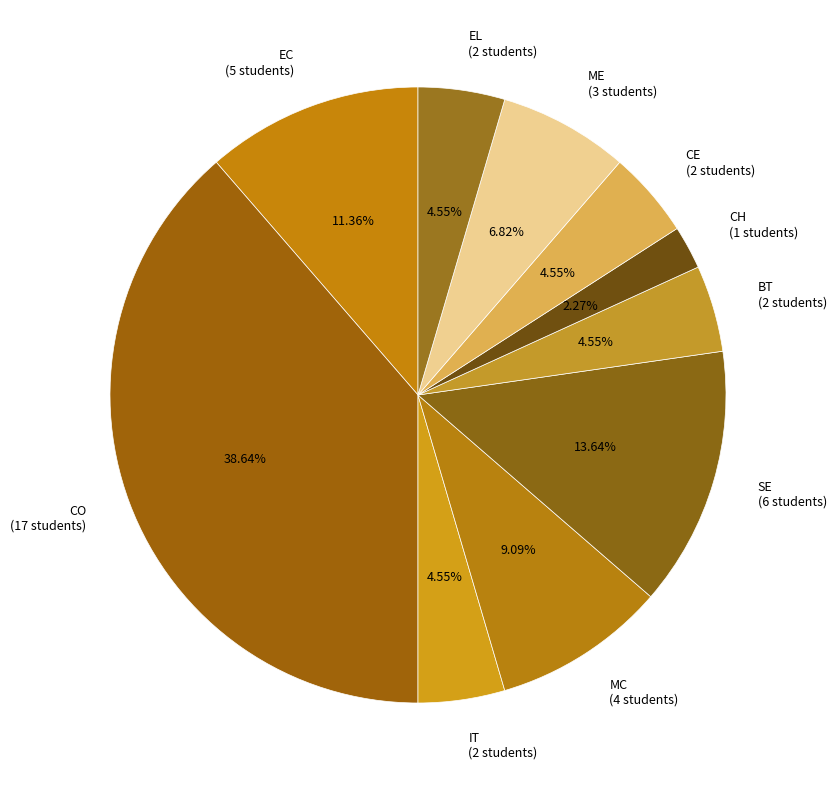

Does any single category account for the majority?

No